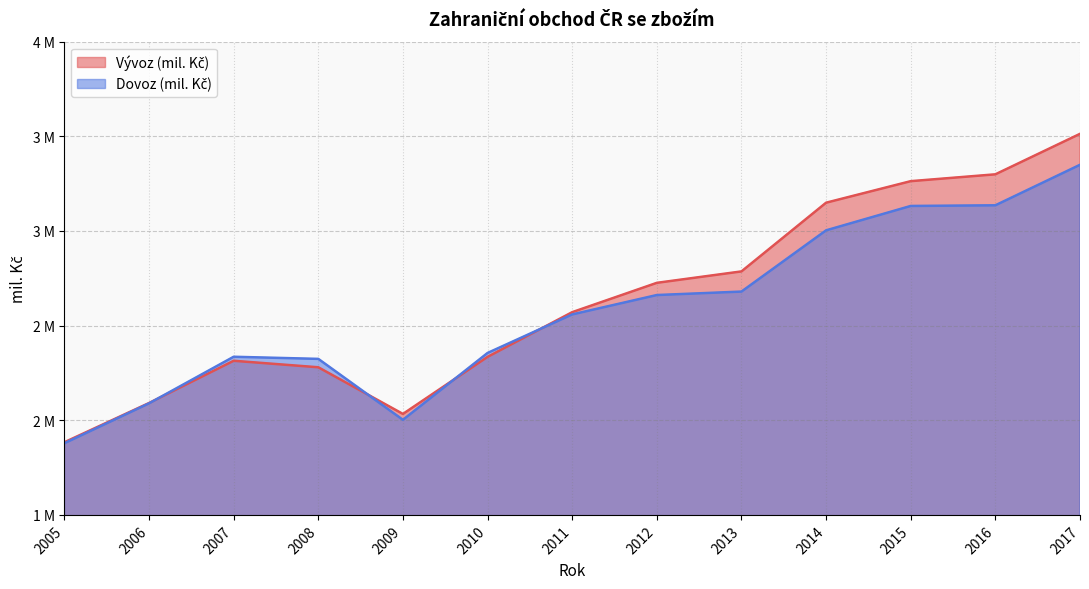

True or false: Dovoz (mil. Kč) has a value of 4514736 at 2012.

False